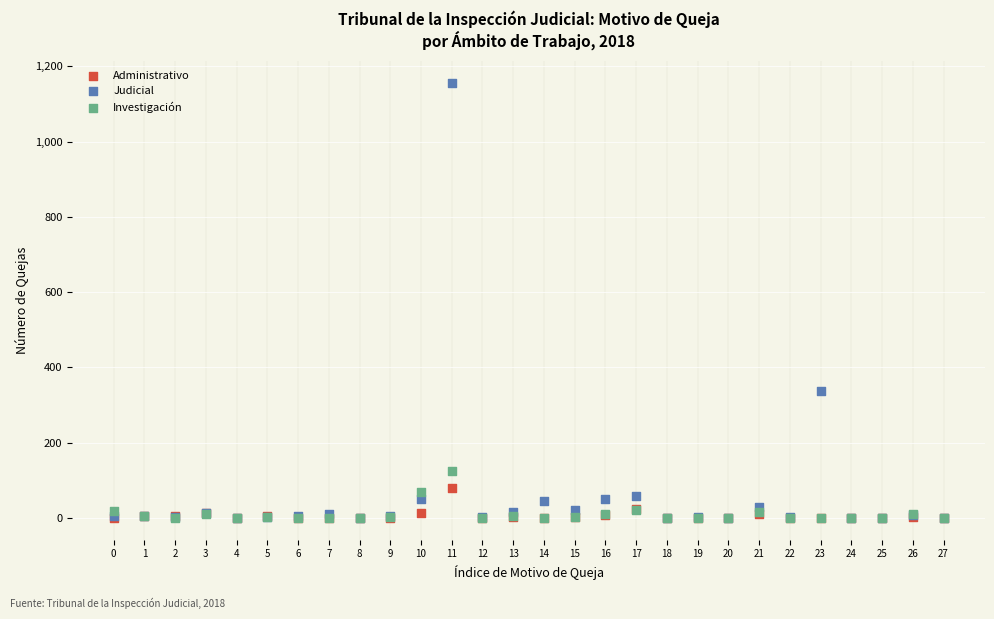

Which series reaches the maximum Y coordinate?

Judicial